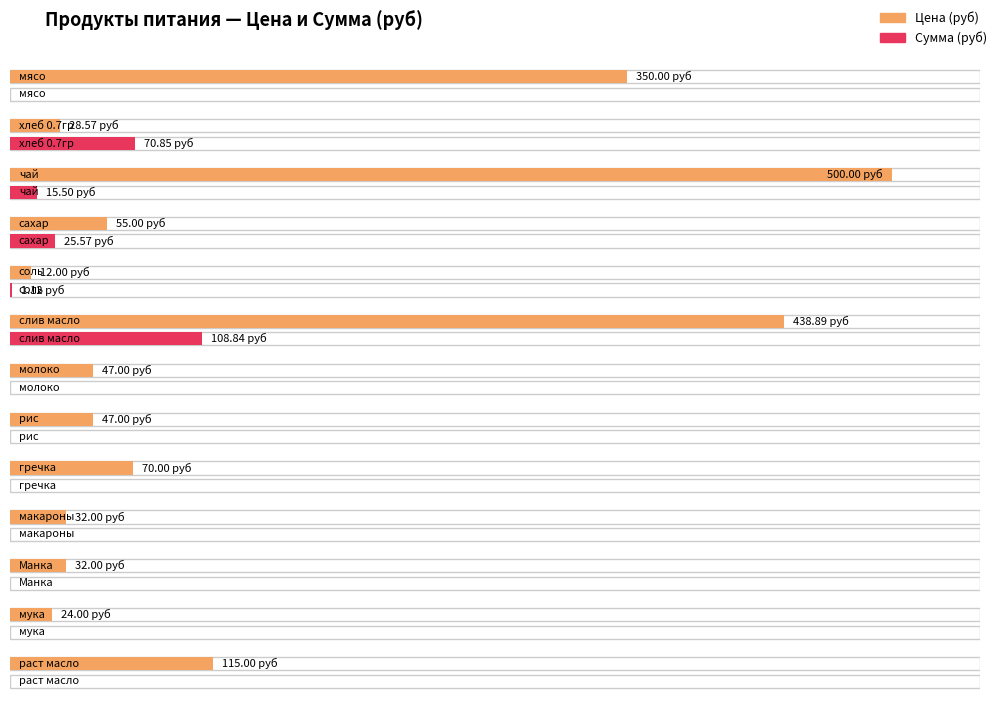

How many series are shown in this chart?

2